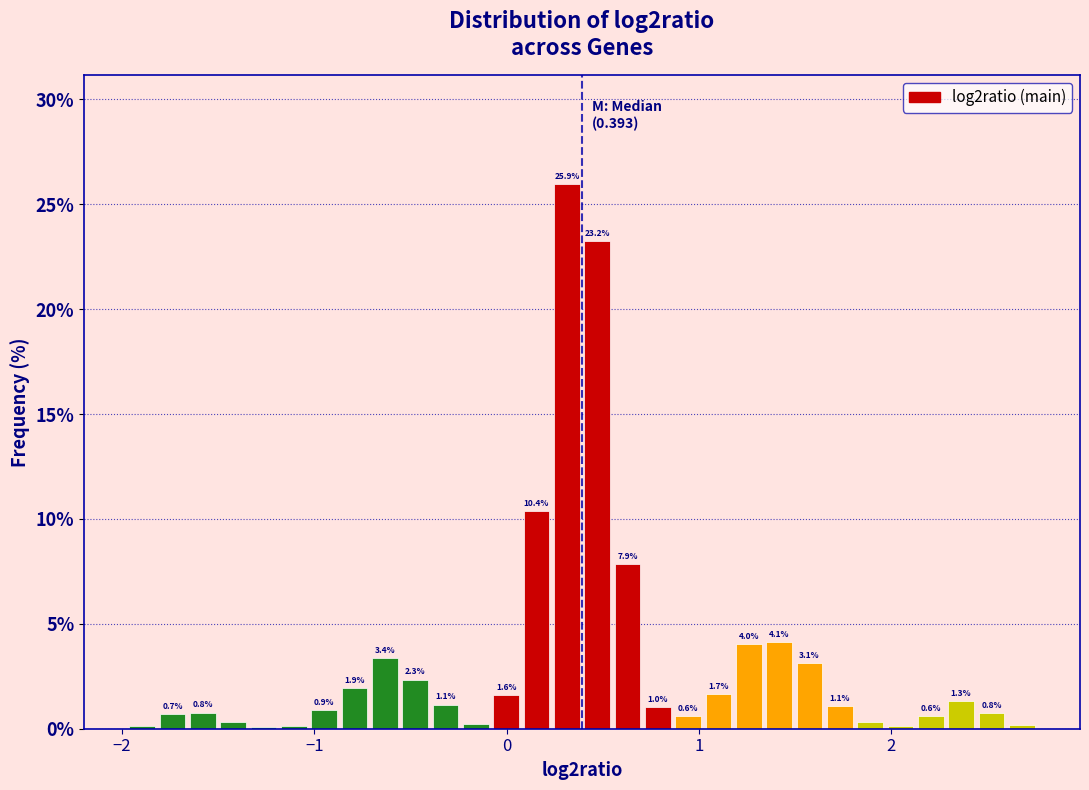

Read against the x-axis, roughly where is the centre of the tallest bar?

0.3